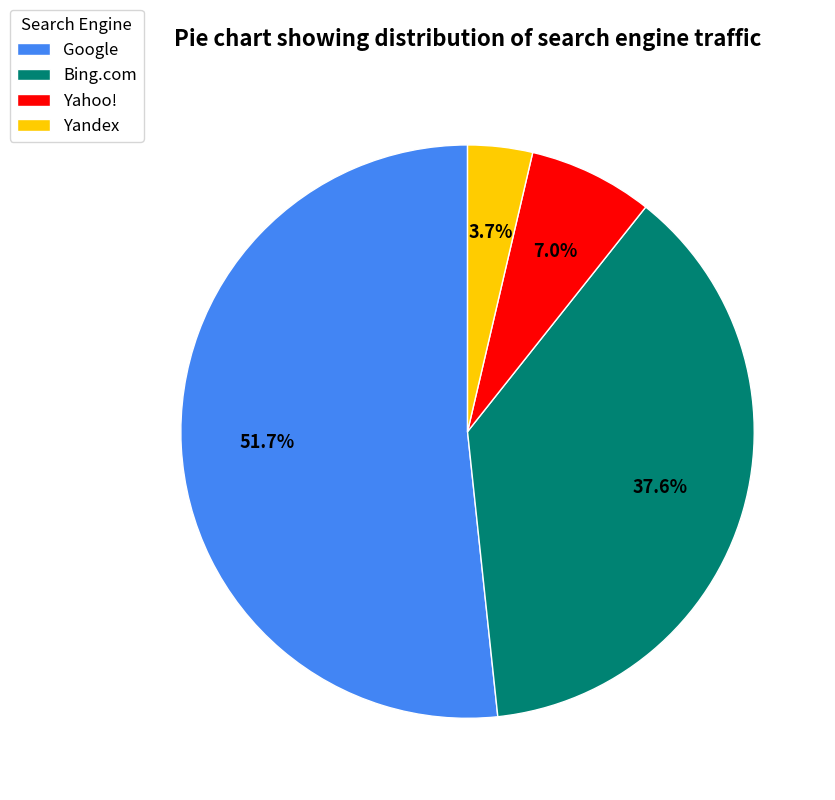

What percentage is NOT represented by Bing.com?

62.4%